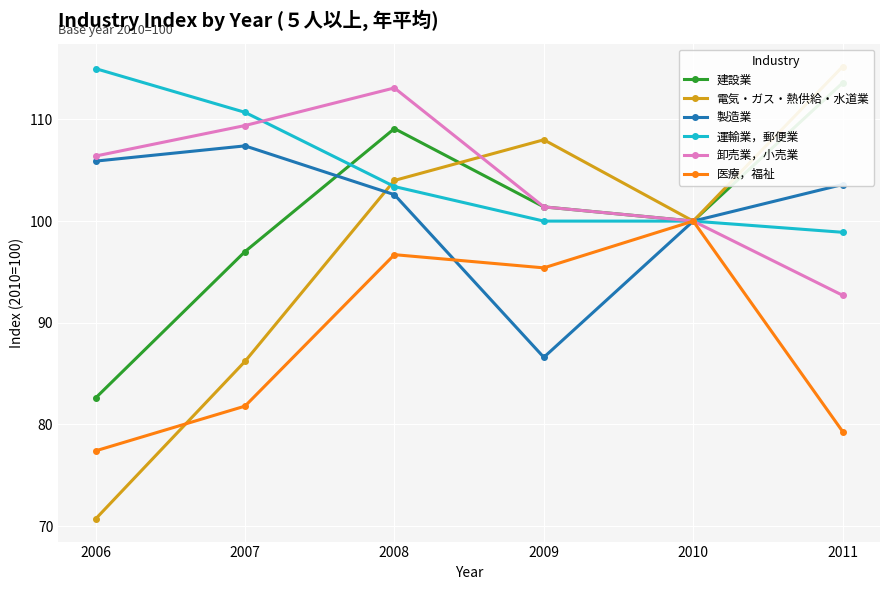

How many data points in 製造業 are above 103?

3